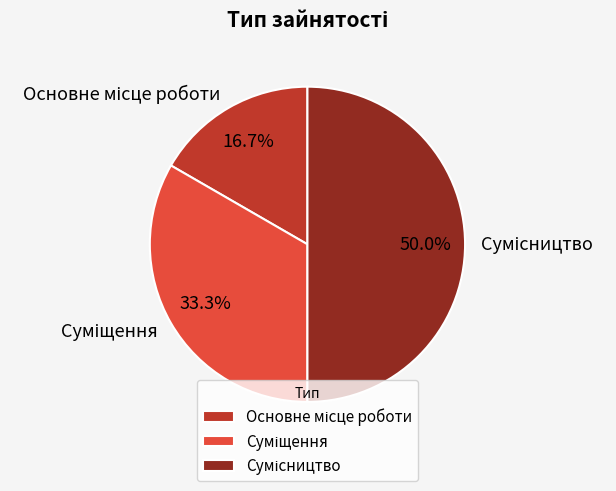

Which category has the smallest portion of the pie?

Основне місце роботи